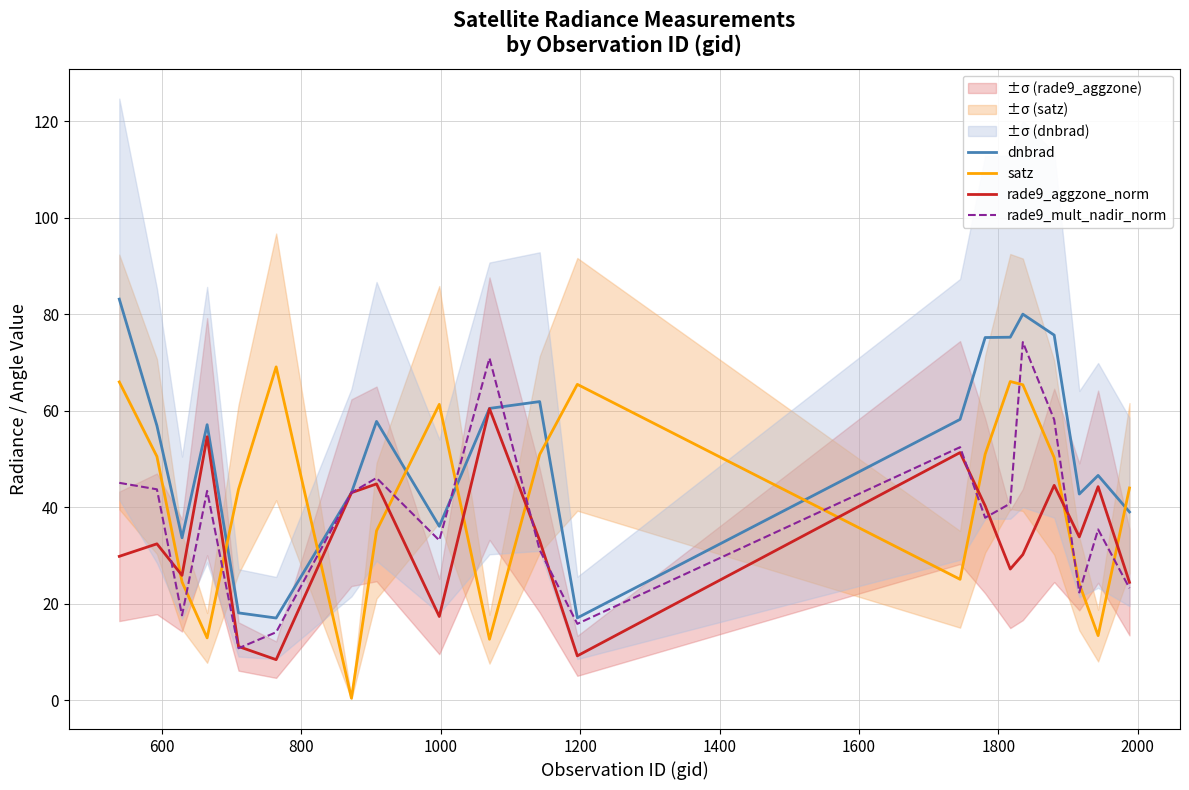

What is the highest value of the rade9_aggzone_norm series?

60.4